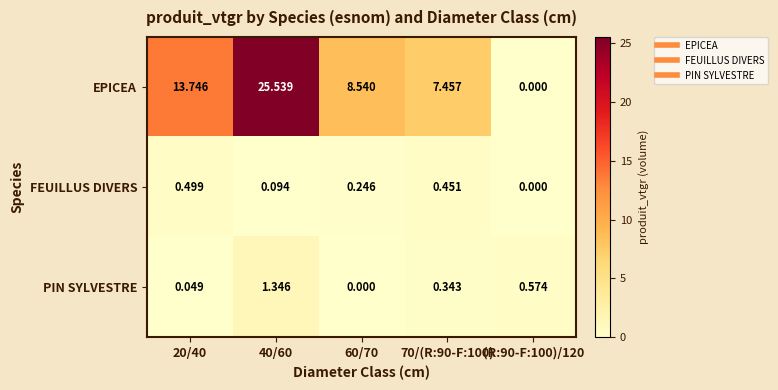

Is the value of PIN SYLVESTRE at 70/(R:90-F:100) greater than the value of EPICEA at (R:90-F:100)/120?

Yes